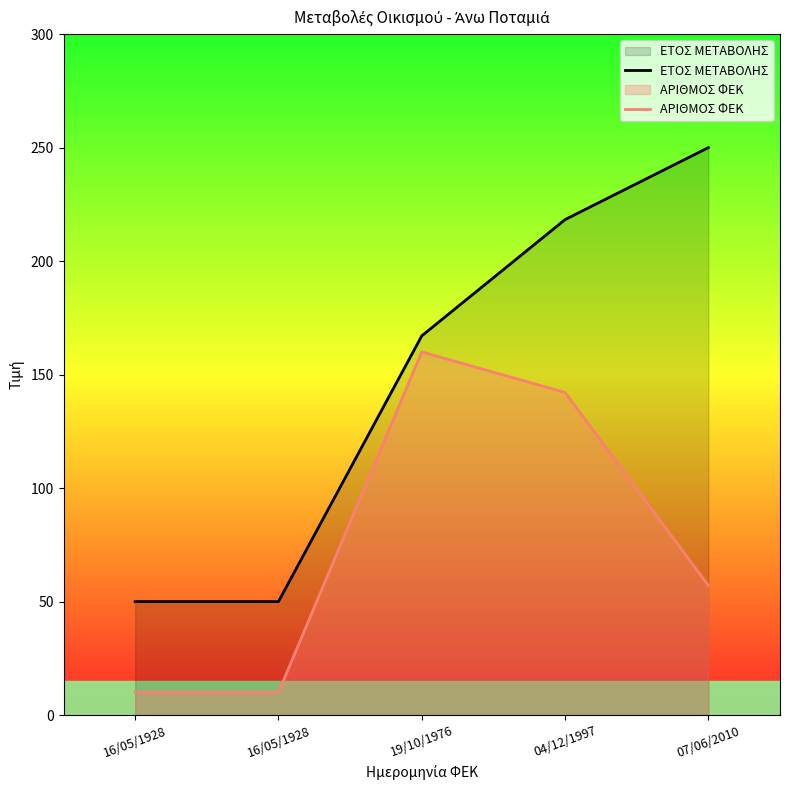

What is the sum of the ΑΡΙΘΜΟΣ ΦΕΚ values at 19/10/1976 and 07/06/2010?

217.1